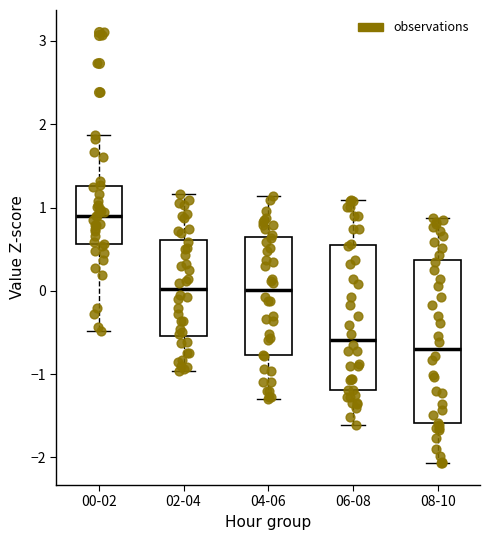

Reading left to right, transcribe this box plot: for each box, give where its median line is, the range the box spans, and where its two whiskers end, as read against the y-axis. The values are not printed on the chart, so give them approximately, as read against the axis.

00-02: median 0.9, box 0.6 to 1.3, whiskers -0.5 to 1.9
02-04: median 0.0, box -0.5 to 0.6, whiskers -1.0 to 1.2
04-06: median 0.0, box -0.8 to 0.6, whiskers -1.3 to 1.1
06-08: median -0.6, box -1.2 to 0.5, whiskers -1.6 to 1.1
08-10: median -0.7, box -1.6 to 0.4, whiskers -2.1 to 0.9